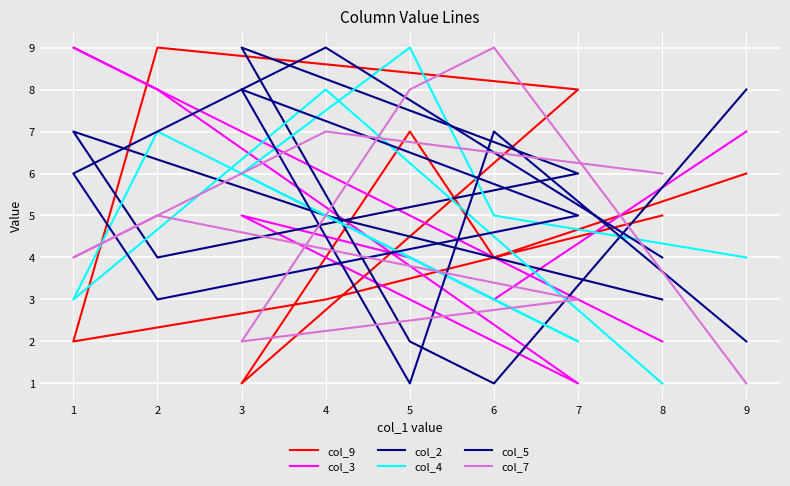

Between 9 and 1, which series saw the biggest shift?

col_9